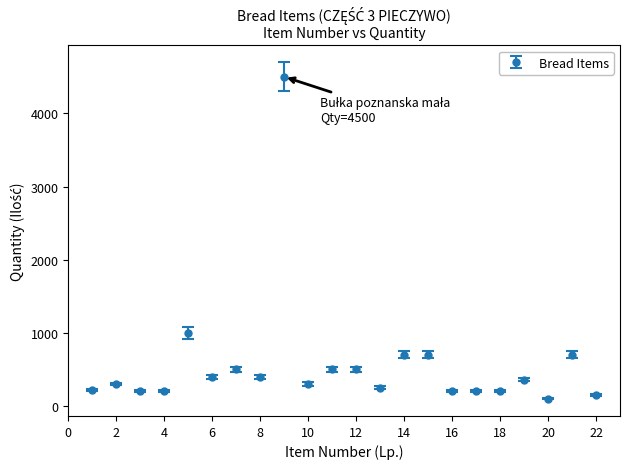

What is the value of the 15th point from the left?

700